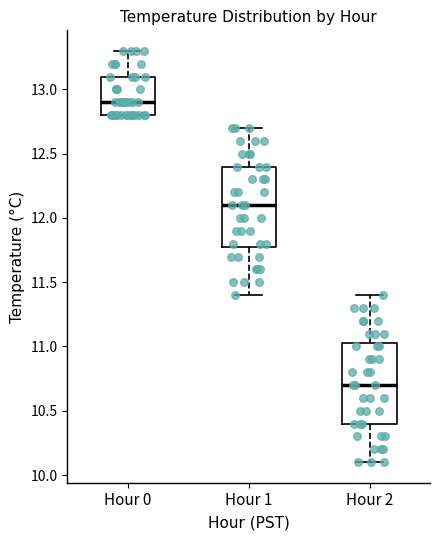

Reading left to right, read every box against the y-axis: the position of its median line, the range the box covers, and the ends of its whiskers. The values are not printed on the chart, so give them approximately, as read against the axis.

Hour 0: median 12.90, box 12.80 to 13.10, whiskers 12.80 to 13.30
Hour 1: median 12.10, box 11.80 to 12.40, whiskers 11.40 to 12.70
Hour 2: median 10.70, box 10.40 to 11.05, whiskers 10.10 to 11.40